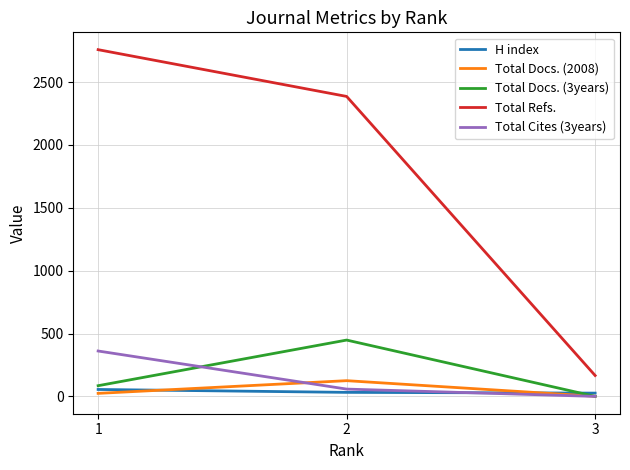

Count the Total Cites (3years) values in the range 0 to 361.

3